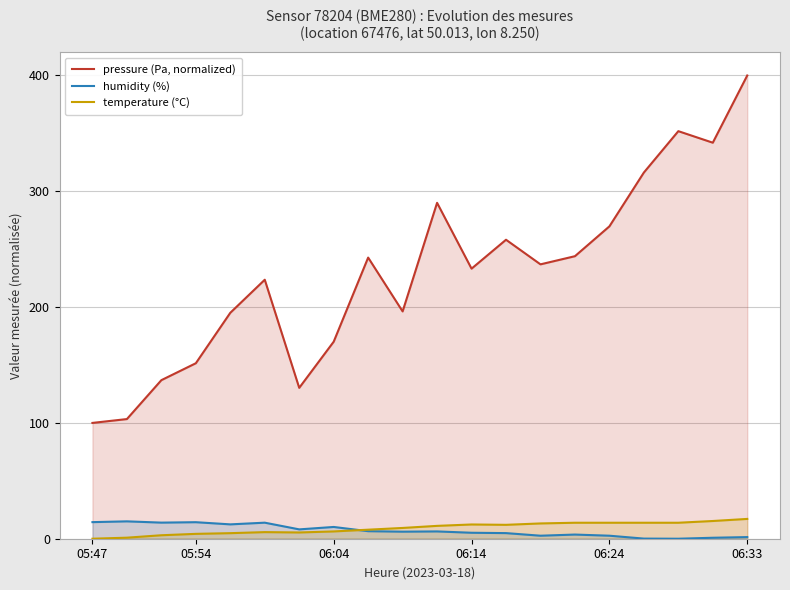

What is the approximate value of pressure (Pa, normalized) at 10?

290.0